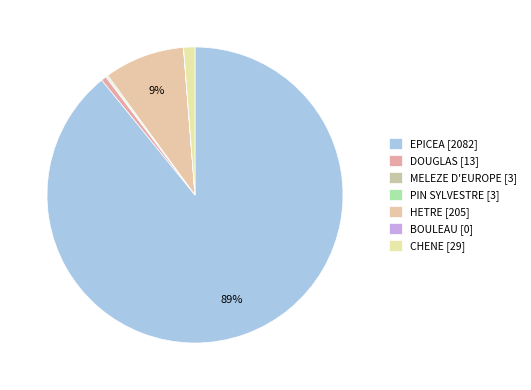

Rank the categories by value from lowest to highest.

BOULEAU, MELEZE D'EUROPE, PIN SYLVESTRE, DOUGLAS, CHENE, HETRE, EPICEA